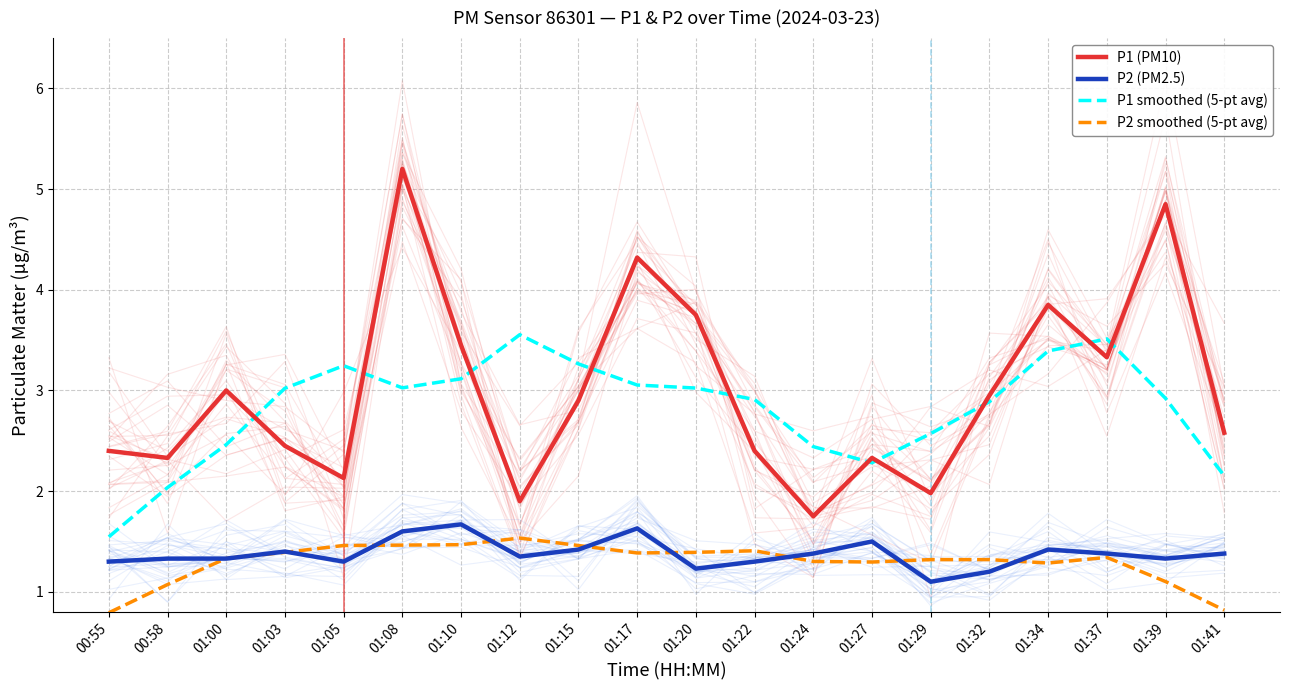

Does the chart have visible grid lines?

Yes